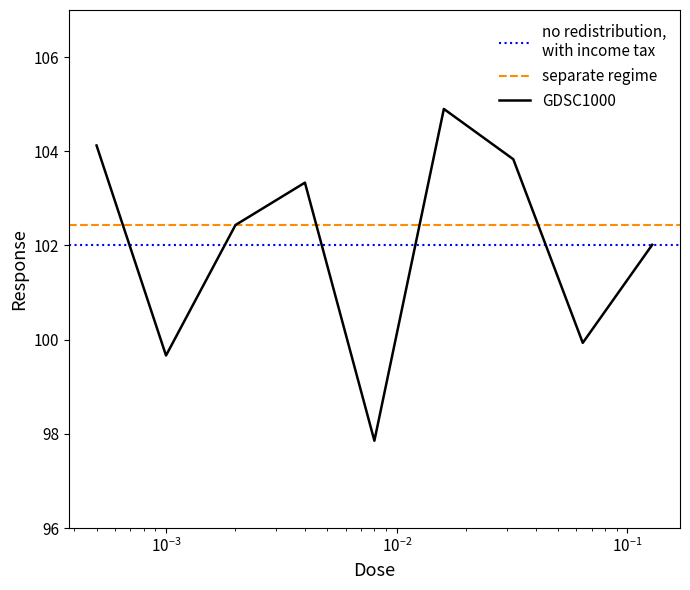

What is the average value?

102.0